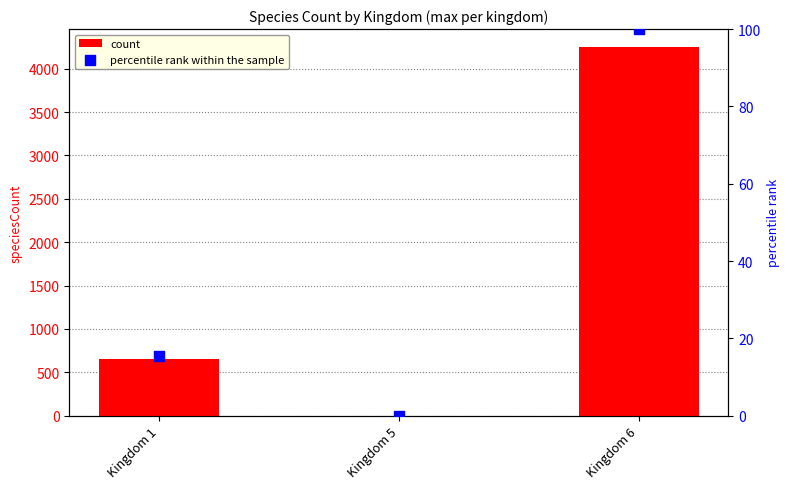

What is the total value across all series at Kingdom 1?

666.3